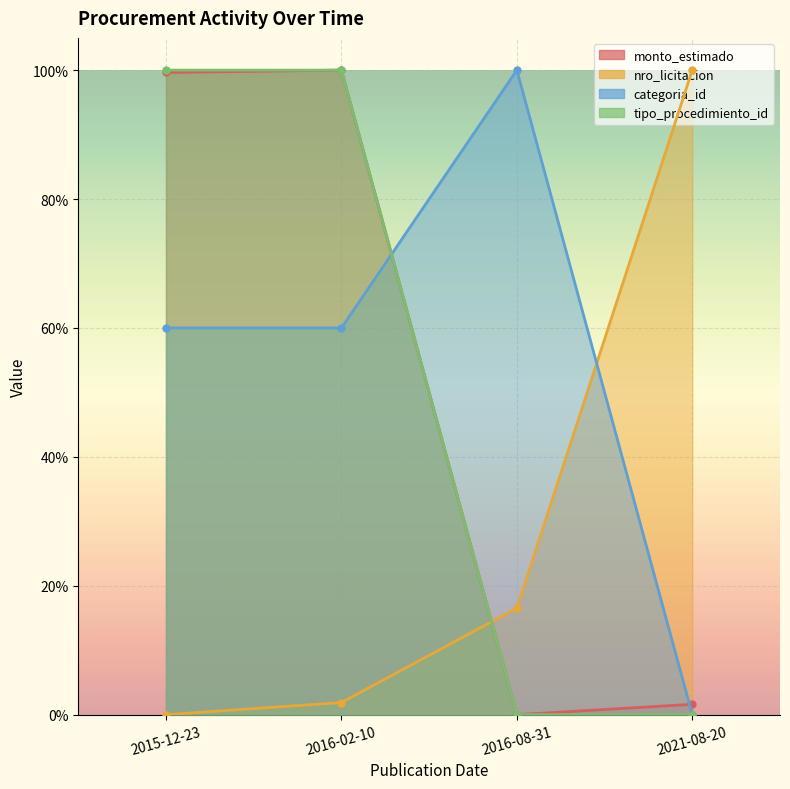

At which label does nro_licitacion reach its minimum?

2015-12-23